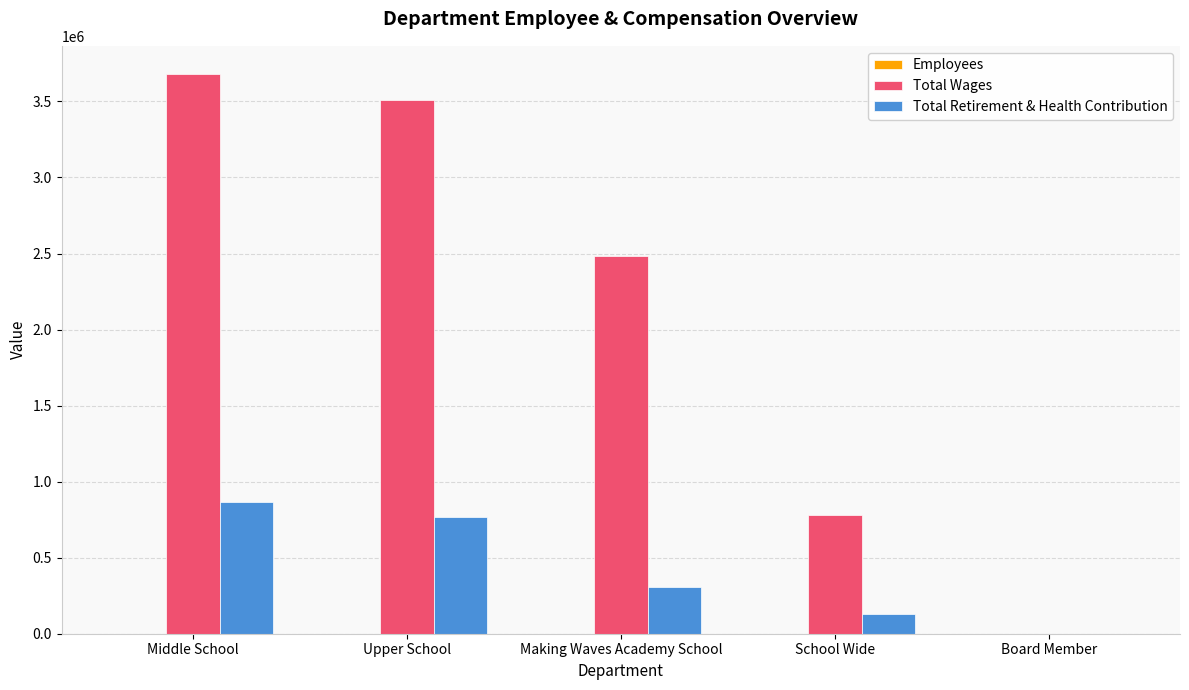

What is the greatest value displayed?

3681528